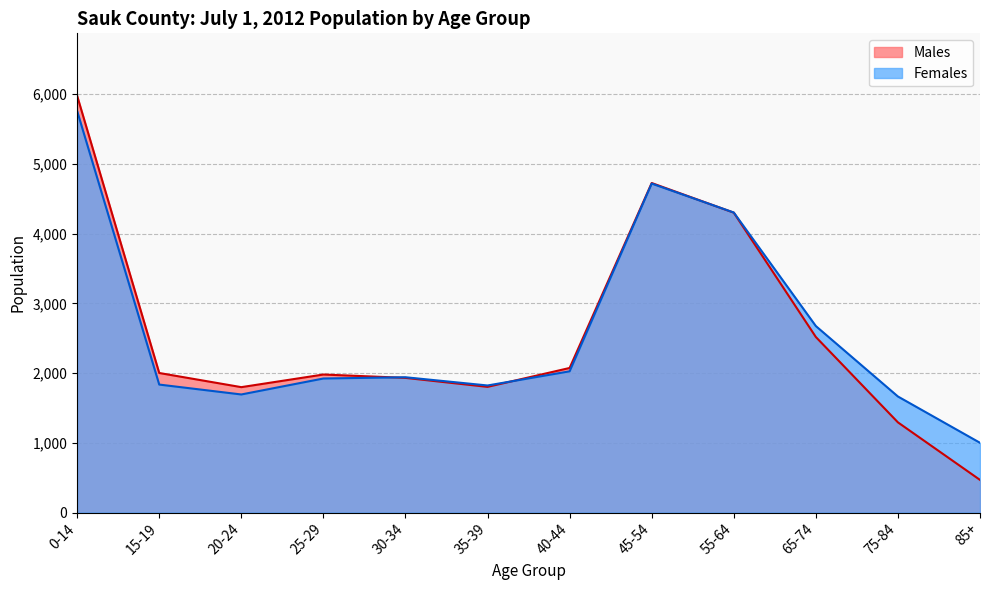

At how many categories does at least one series exceed 2825?

3